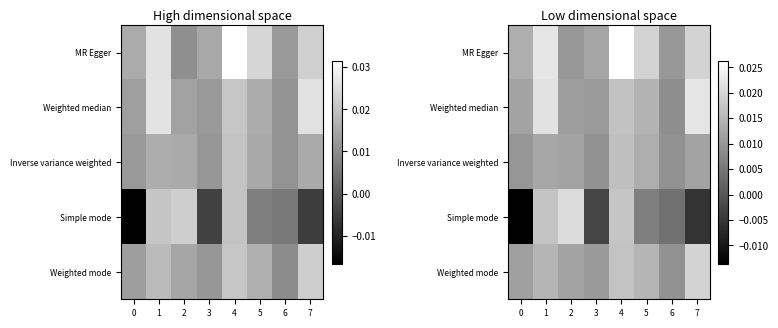

Which label corresponds to the largest value in the chart?

4